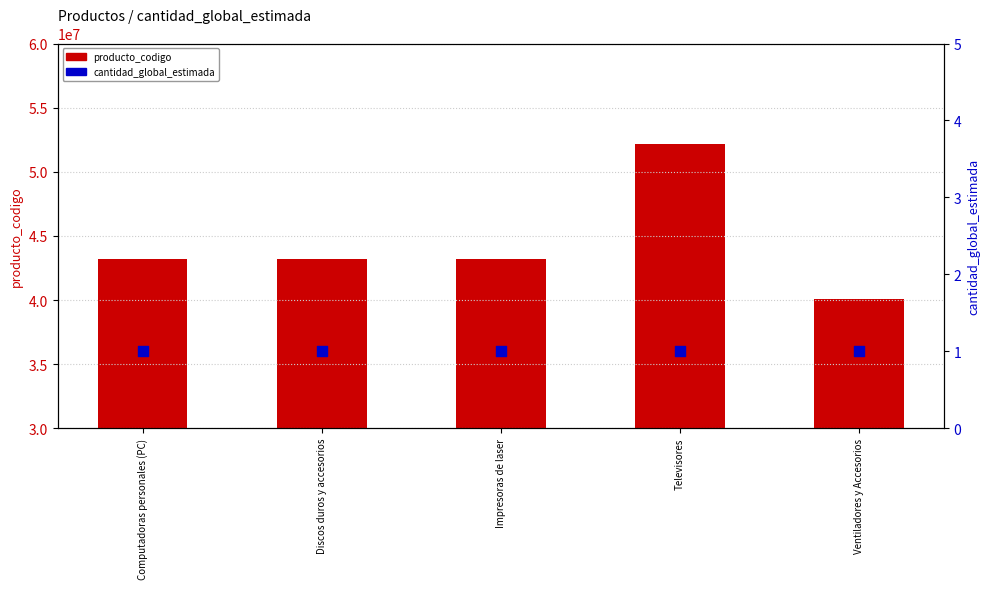

Which series has the largest Y range (max minus min)?

producto_codigo